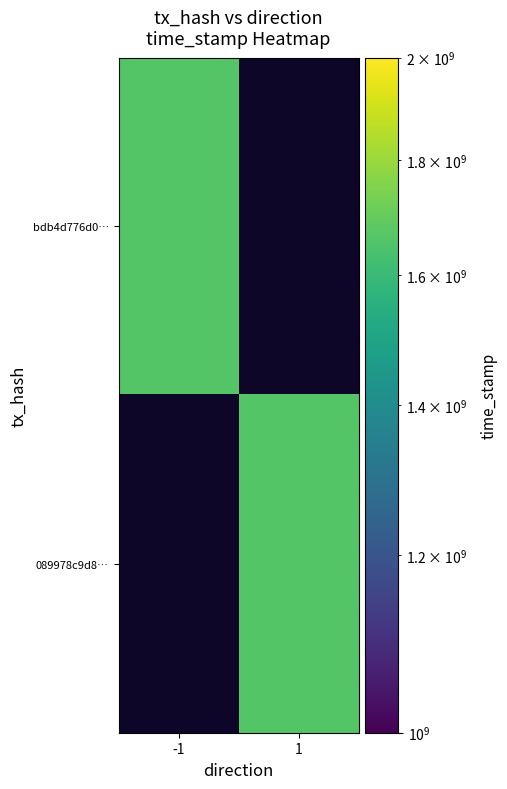

Reading left to right, what are all the values shown in this chart?

bdb4d776d04da53f7c657f9e764ce8169232f7e: -1	1661361853
089978c9d8f34f3110bbd08d583e314dfb69fd8: 1	1661361624